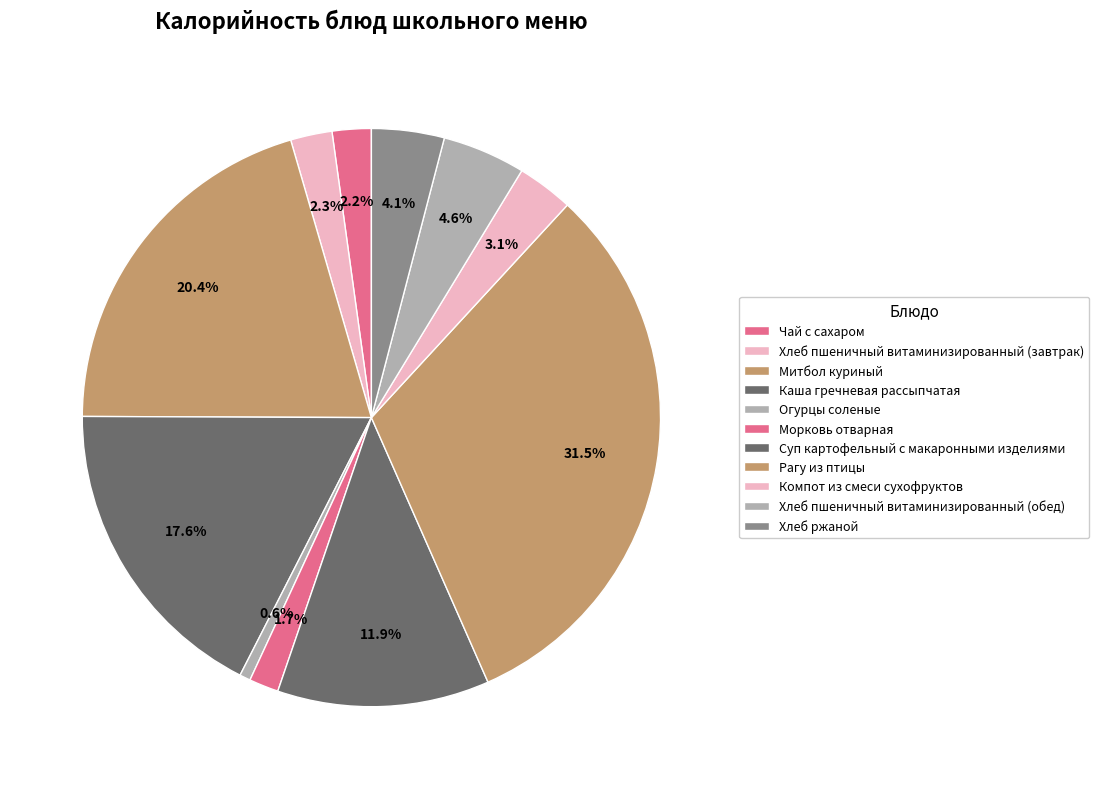

Combined, what portion of the pie is Хлеб пшеничный витаминизированный (обед) and Рагу из птицы?

36.2%